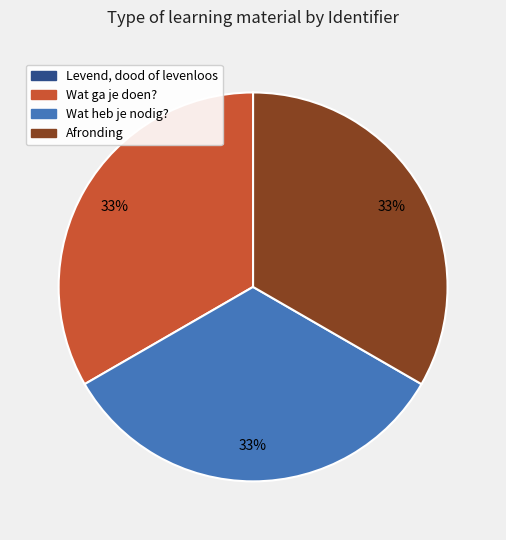

Is there a majority slice in this chart?

No